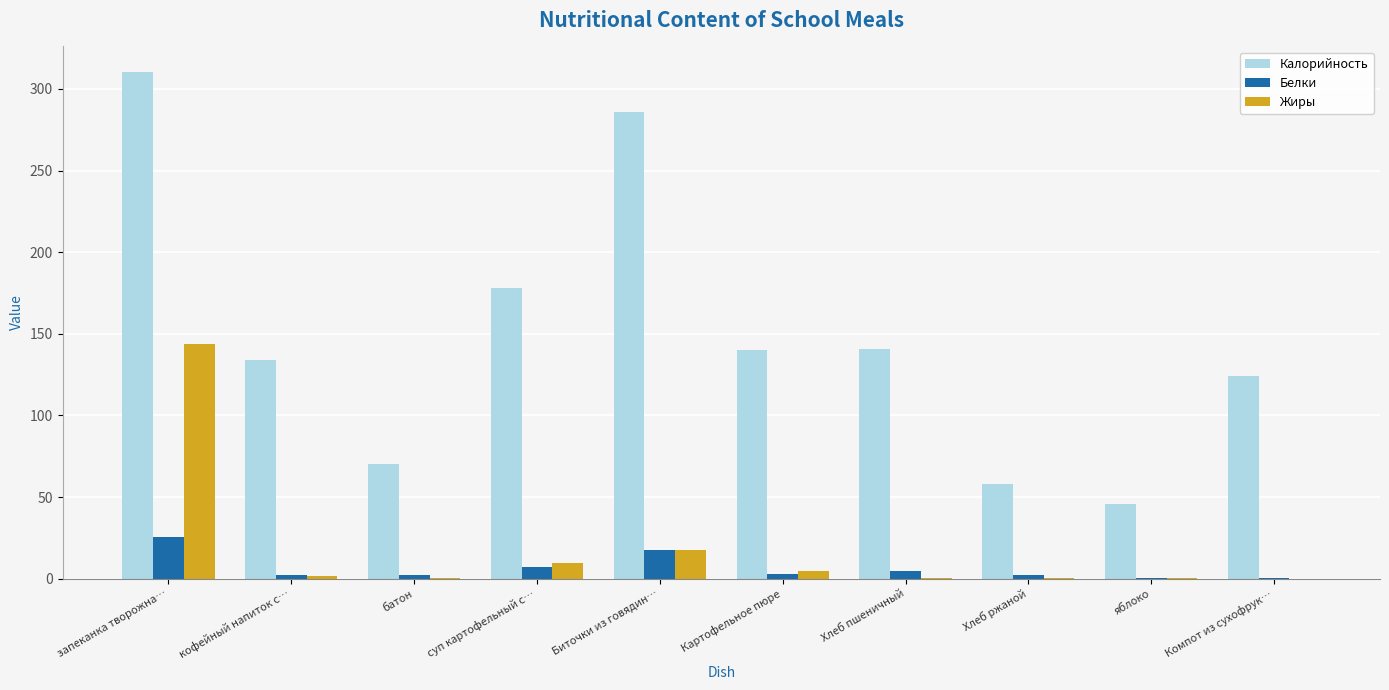

True or false: Калорийность has a value of 62.0 at яблоко.

False